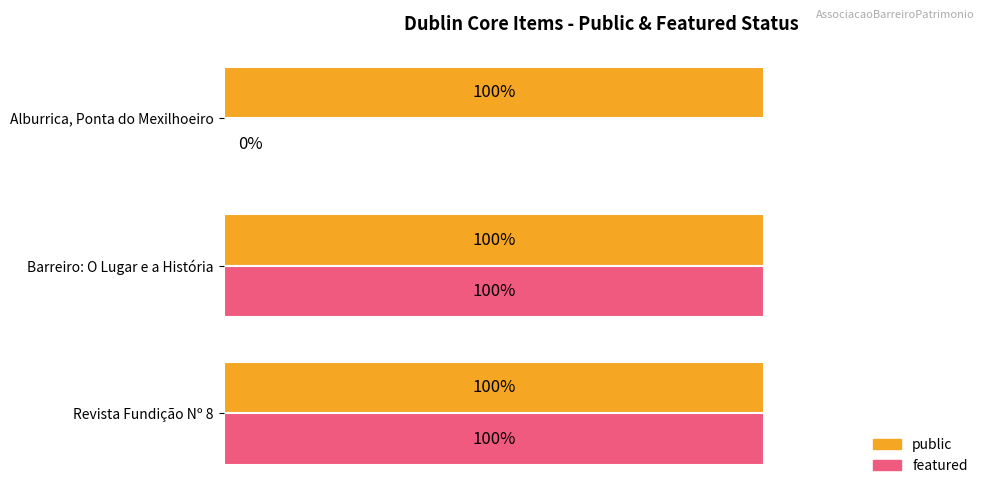

What are all the series names shown in the legend?

public, featured